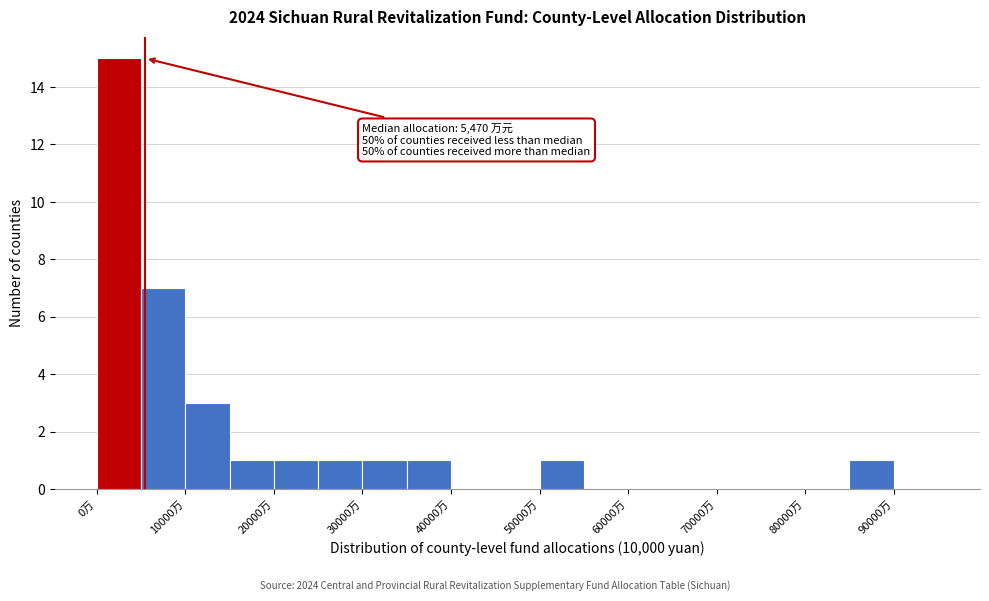

Over which range of the x-axis is the bar tallest?

0 to 5000